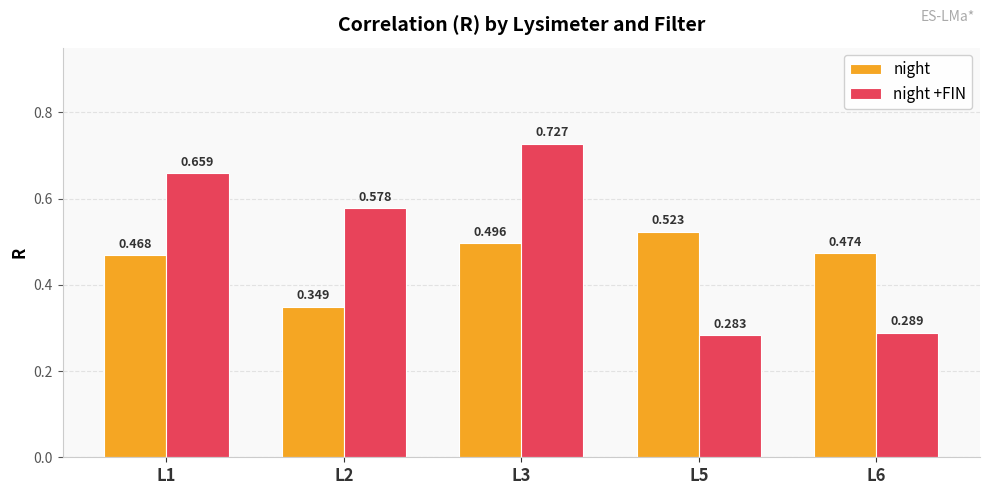

At L2, list the series in order from largest to smallest.

night +FIN, night